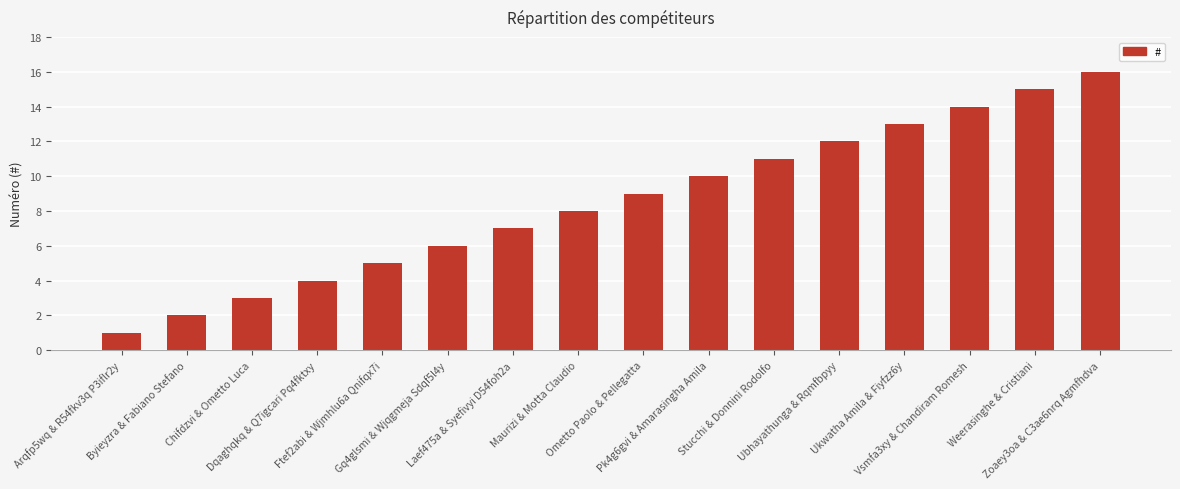

What is the minimum value shown in the chart?

1